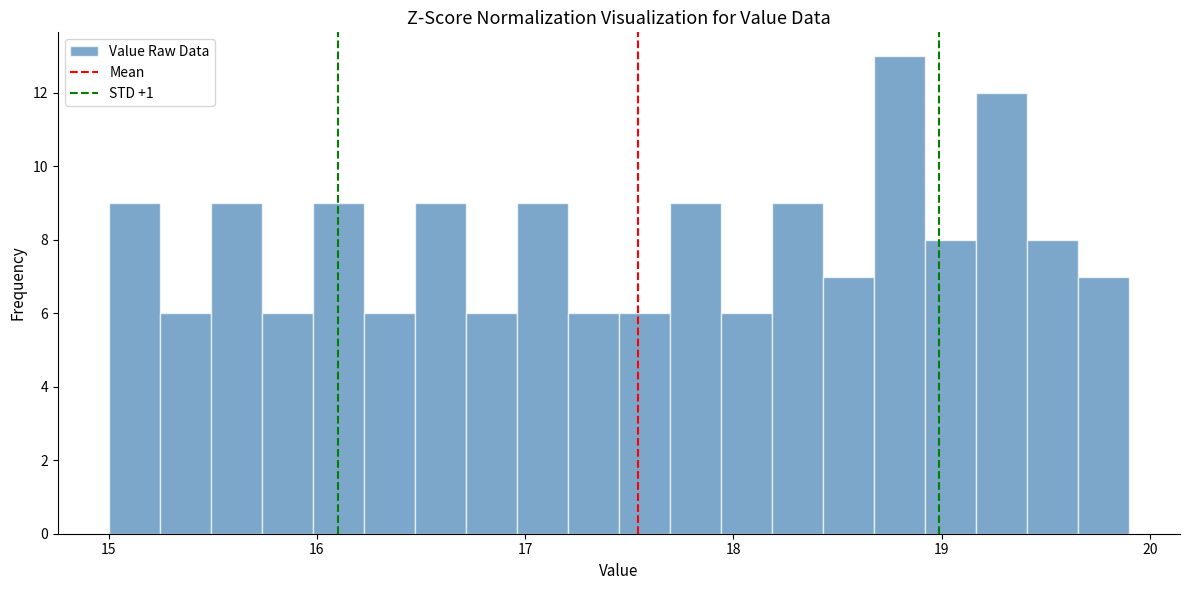

Around what value on the x-axis is the tallest bar? Give the approximate position of its centre, as read against the axis.

18.8